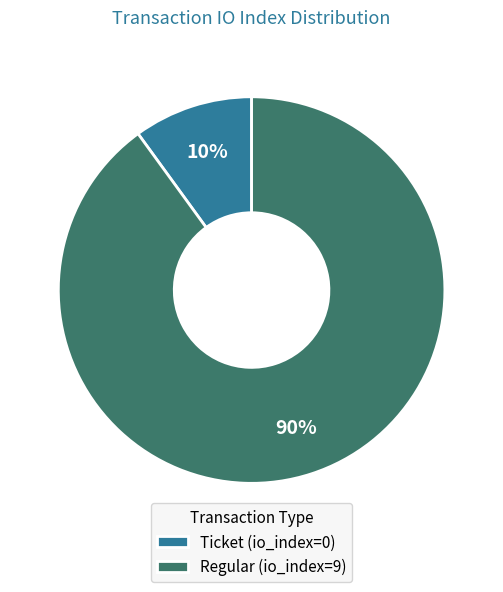

How many slices are in this pie chart?

2